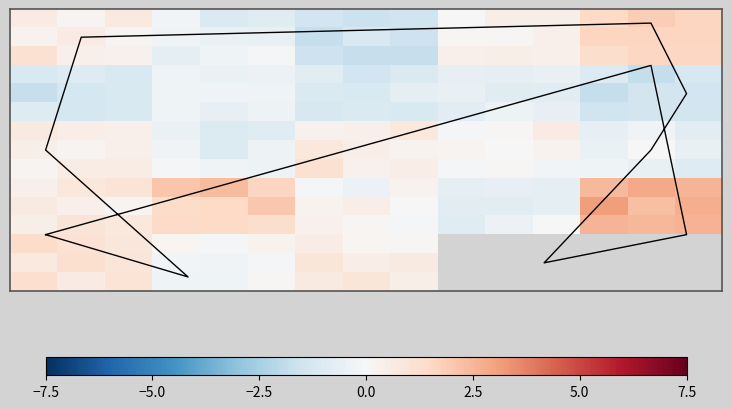

Which has a higher value, 14 or 12?

14